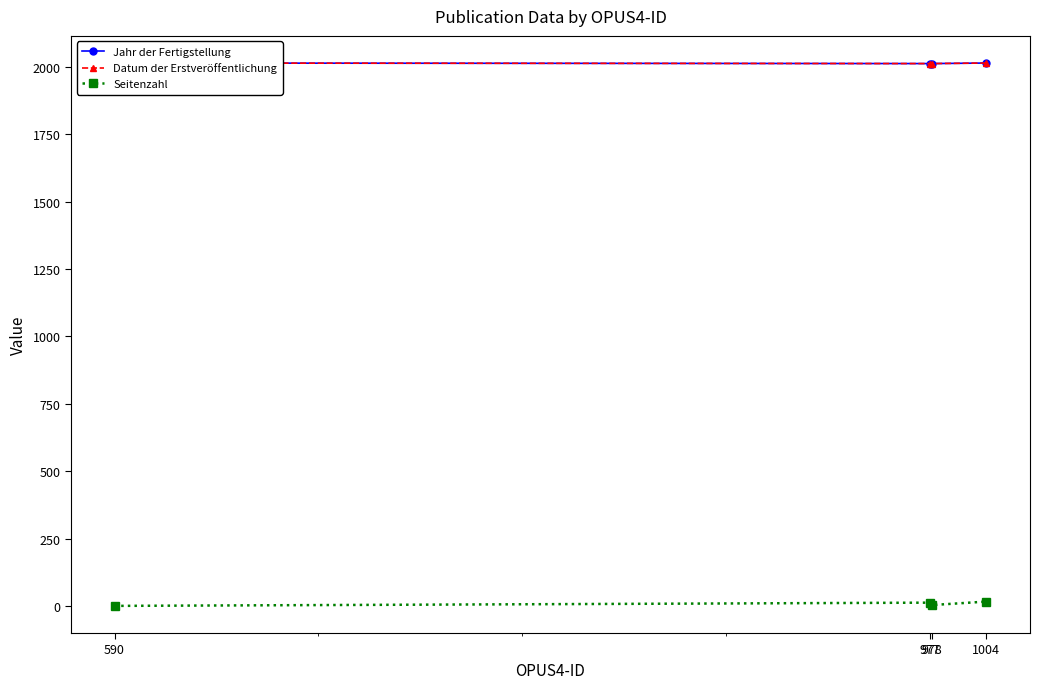

At how many categories does at least one series exceed 1445?

4